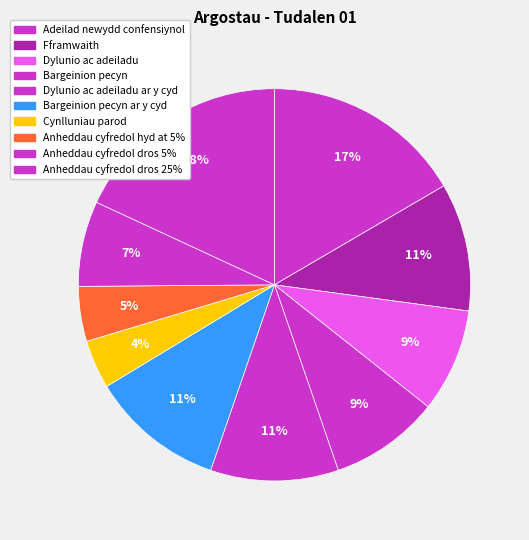

To the nearest percent, what portion does Bargeinion pecyn represent?

9%